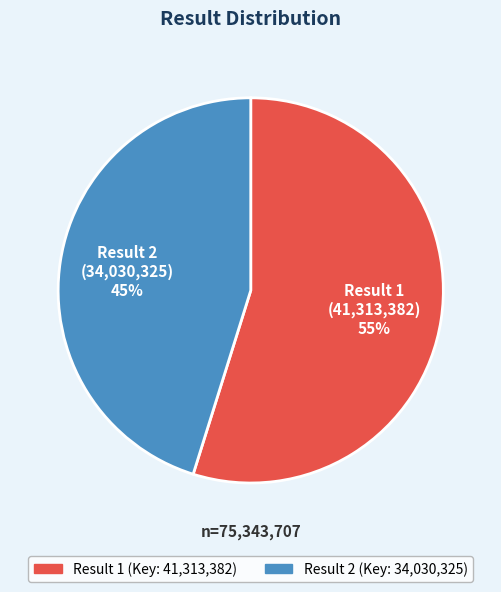

To the nearest percent, what is the average slice percentage?

50%